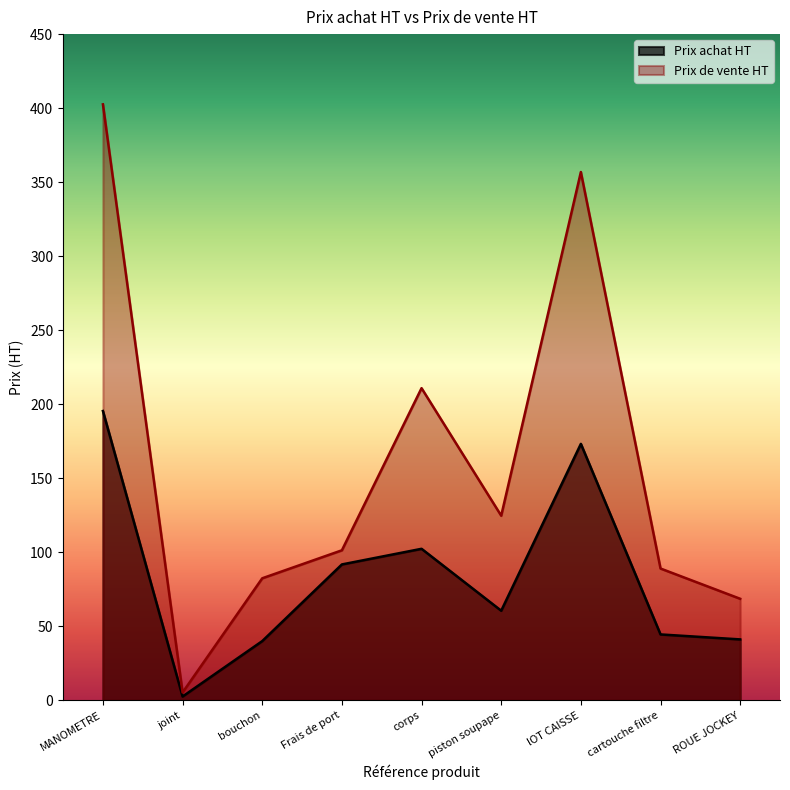

Rank the series at MANOMETRE from highest to lowest value.

Prix de vente HT, Prix achat HT